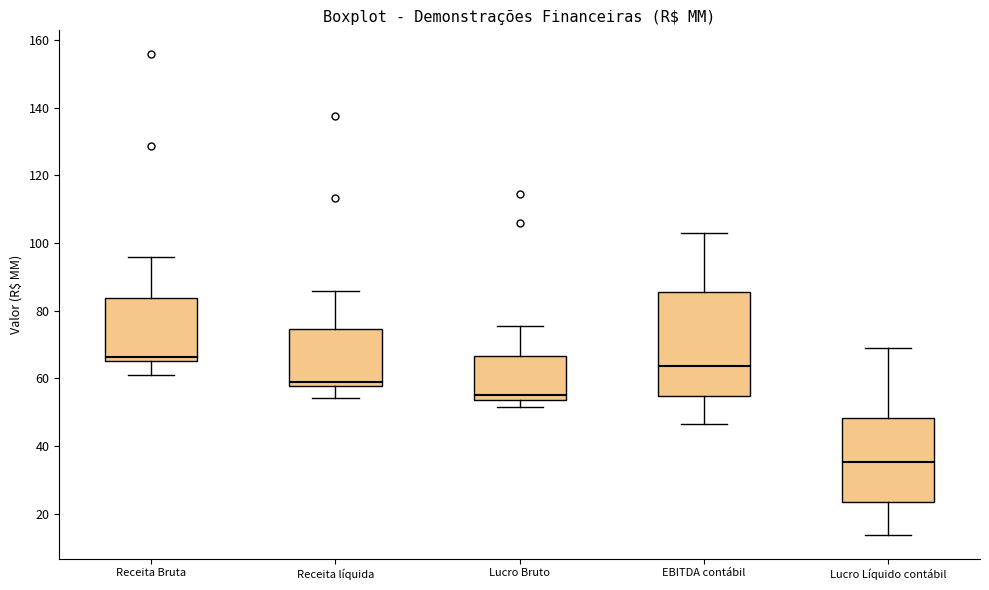

Reading left to right, read every box against the y-axis: the position of its median line, the range the box covers, and the ends of its whiskers. The values are not printed on the chart, so give them approximately, as read against the axis.

Receita Bruta: median 66 (just above the box's lower edge), box 66 to 84, whiskers 62 to 96
Receita líquida: median 58 (just above the box's lower edge), box 58 to 74, whiskers 54 to 86
Lucro Bruto: median 56, box 54 to 66, whiskers 52 to 76
EBITDA contábil: median 64, box 54 to 86, whiskers 46 to 102
Lucro Líquido contábil: median 36, box 24 to 48, whiskers 14 to 70